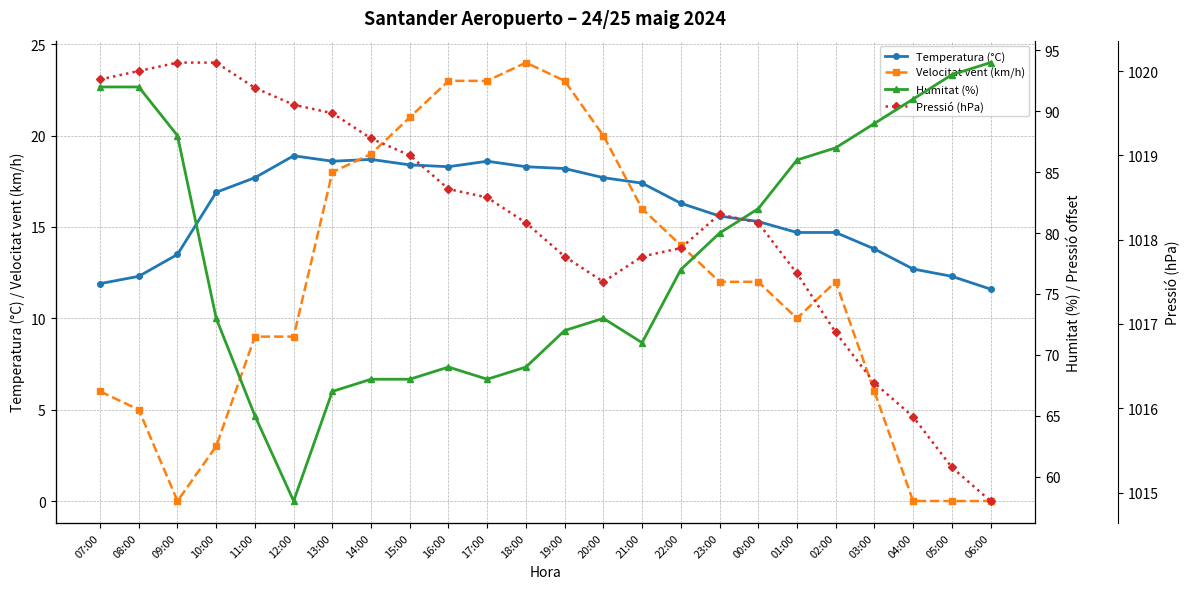

Between 17:00 and 05:00, which series saw the biggest shift?

Humitat (%)